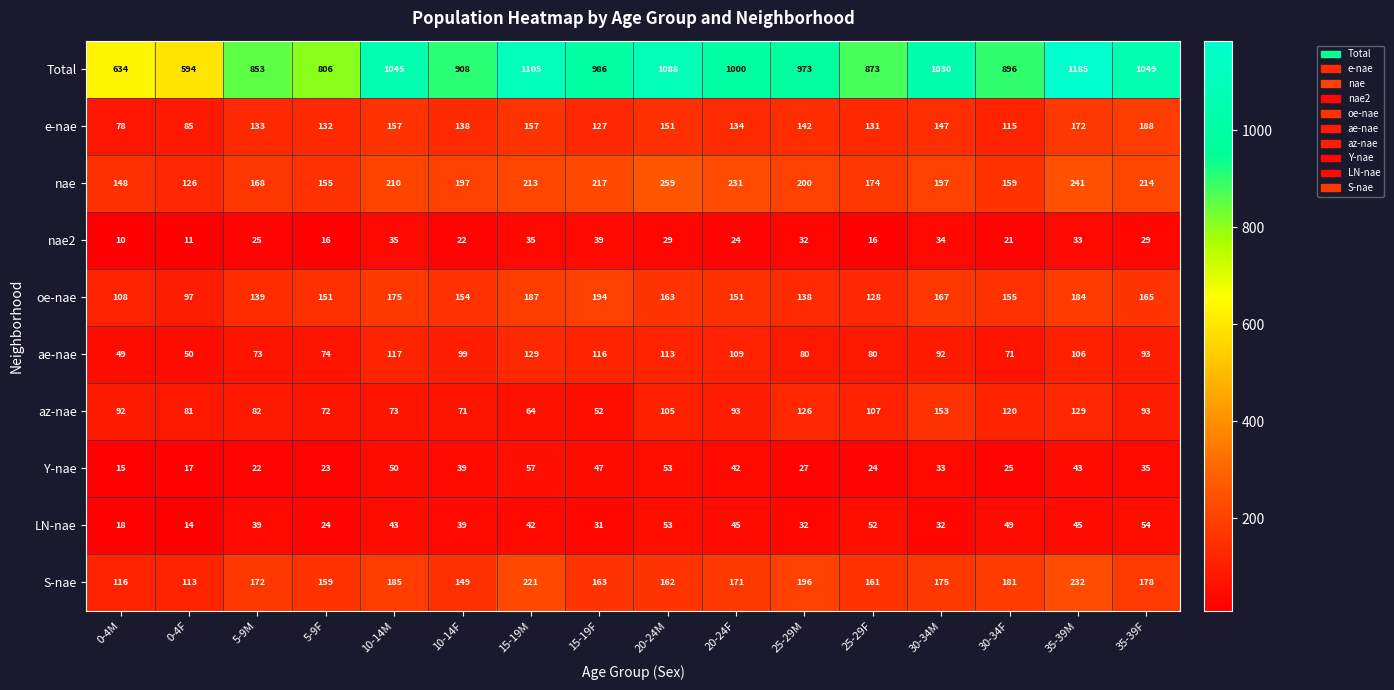

True or false: Total has a value of 1576 at 35-39M.

False